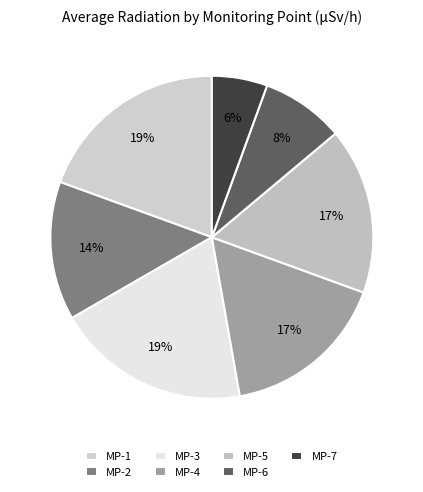

Which slice is the smallest?

MP-7